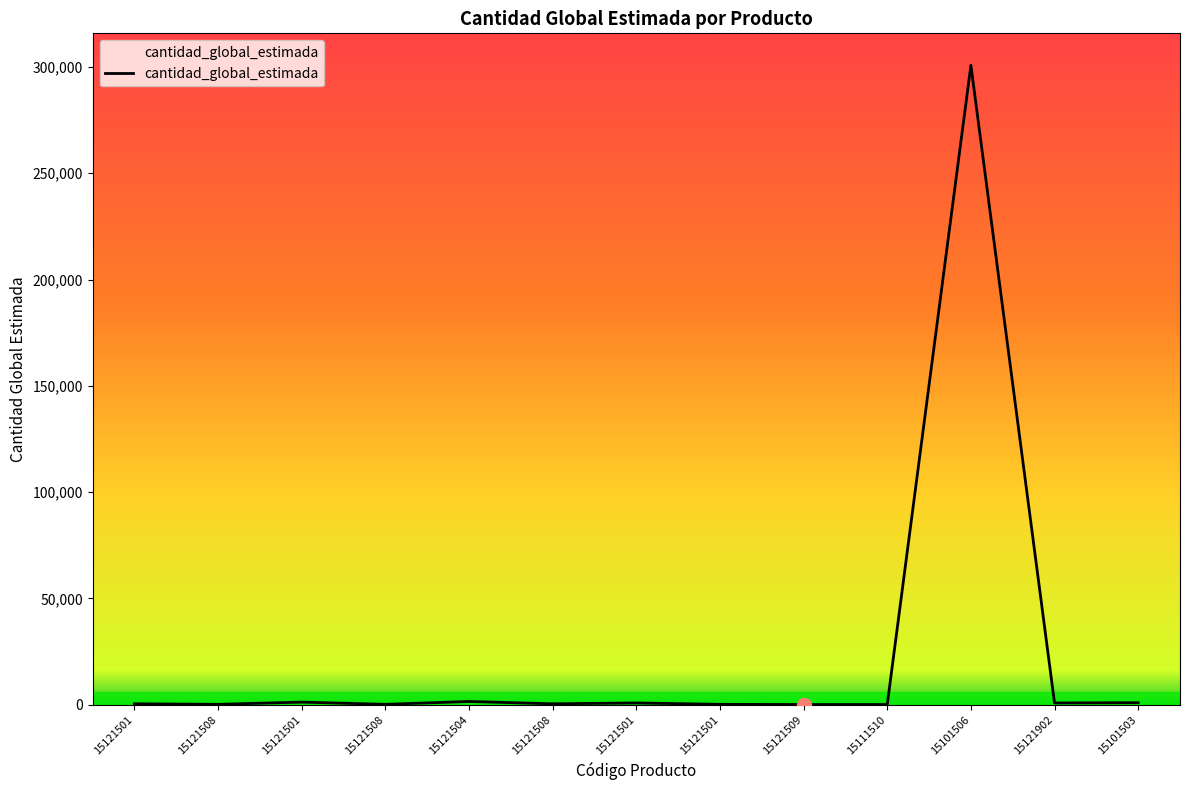

Reading left to right, what are all the values shown in this chart?

400	150	1200	150	1500	400	800	150	52	60	300800	800	920